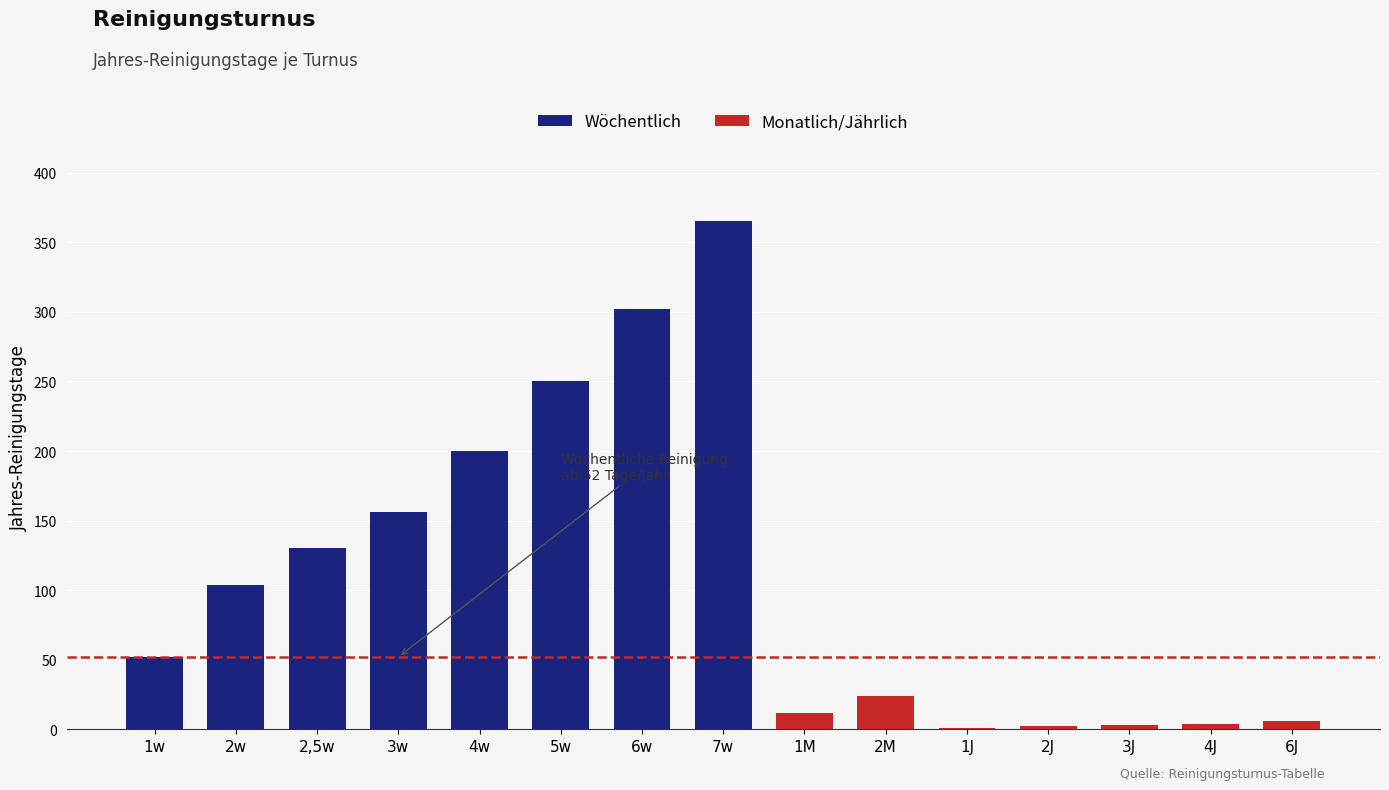

What is the label of the 9th bar from the left?

1M